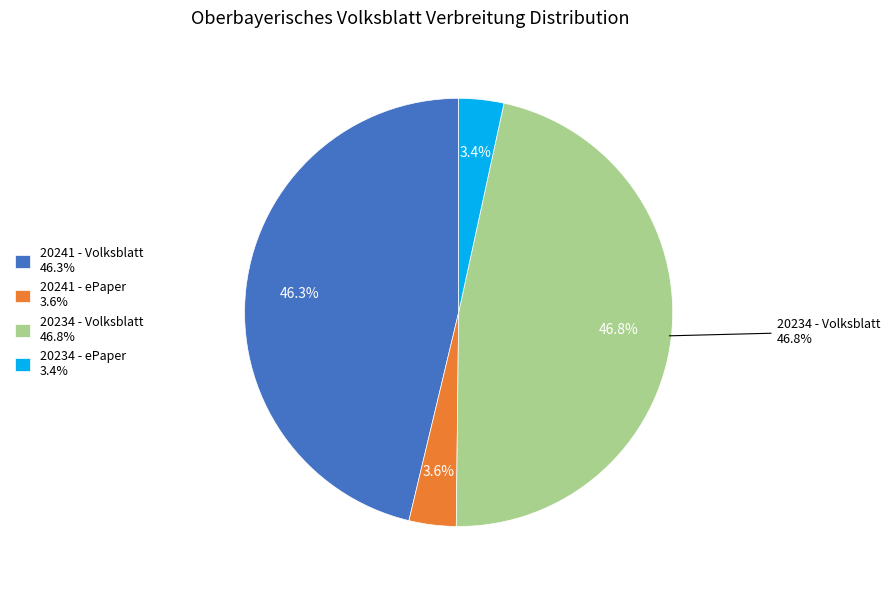

What is the change in value from 20241 - Volksblatt to 20241 - ePaper?

-47065